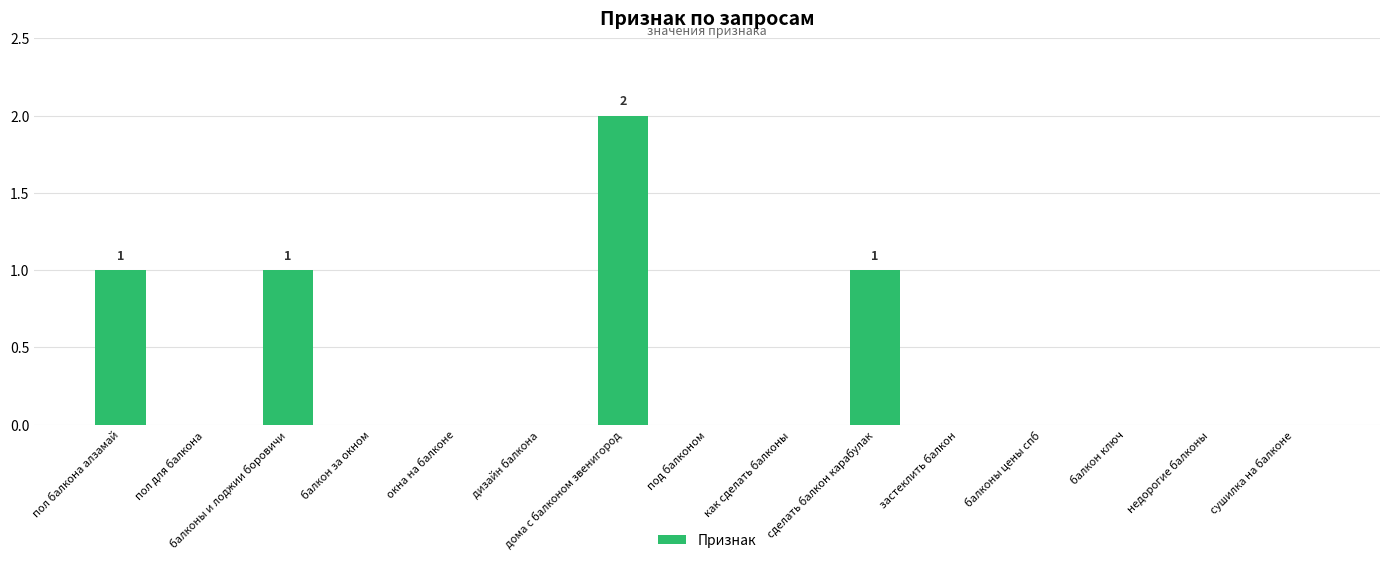

Is it true that the value at балкон ключ is 0?

True